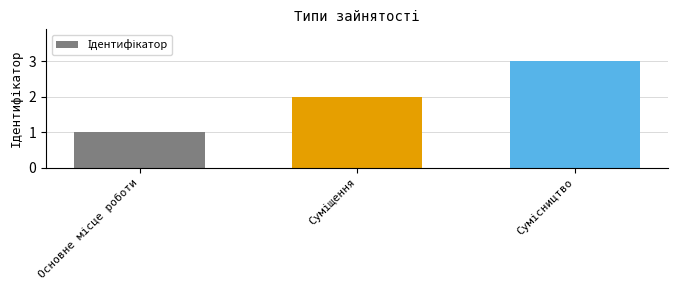

What is the maximum value shown in the chart?

3